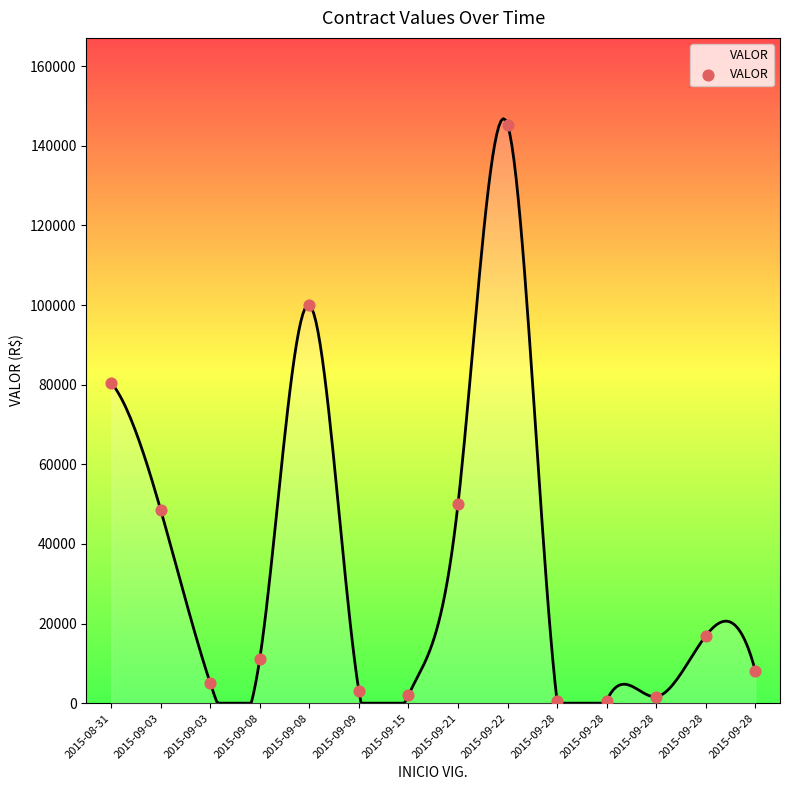

What Y value in the scatter plot is closest to 72895?

80480.0